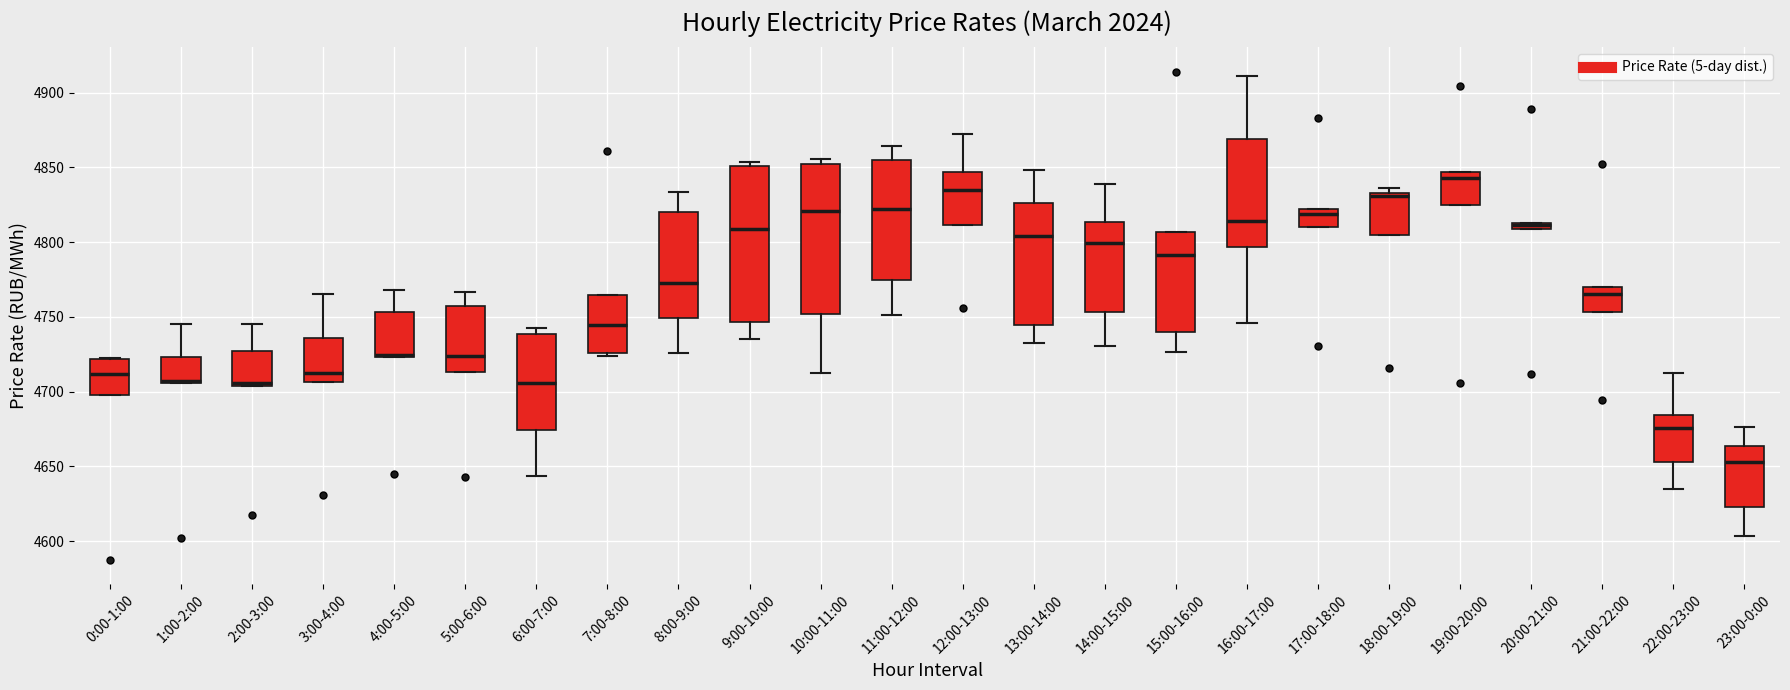

Where is the upper edge of the box for 19:00-20:00 on the y-axis? The values are not printed on the chart, so give them approximately, as read against the axis.

4845